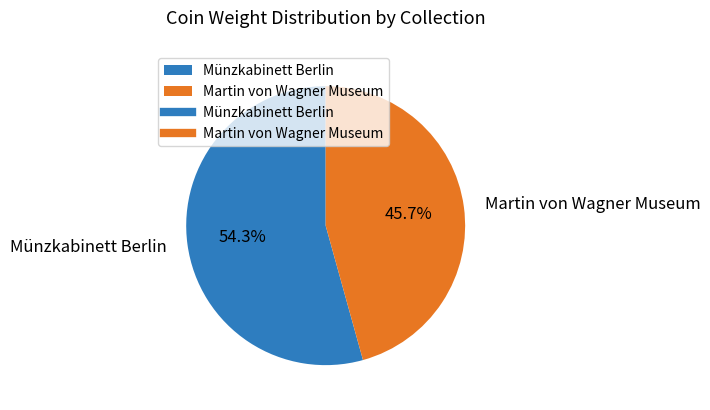

Which slice is the smallest?

Martin von Wagner Museum